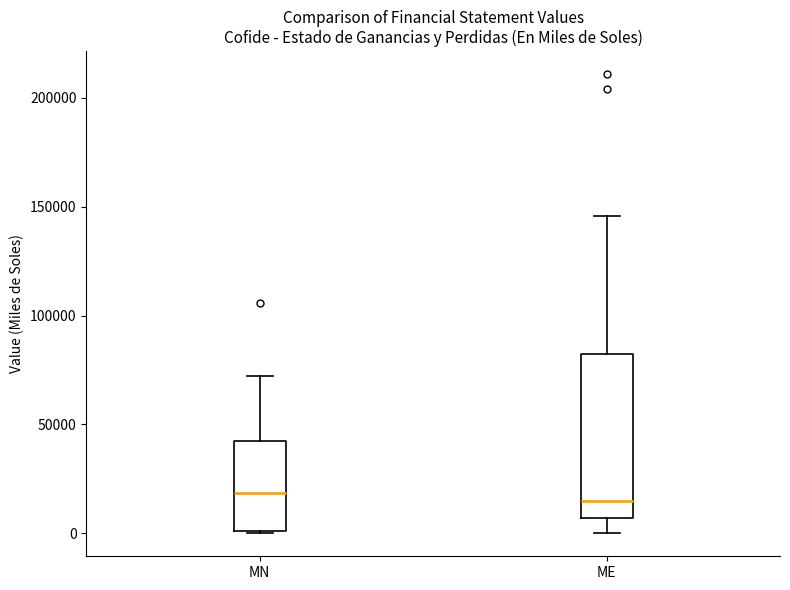

Which box is the tallest, from its lower edge to its upper edge?

ME